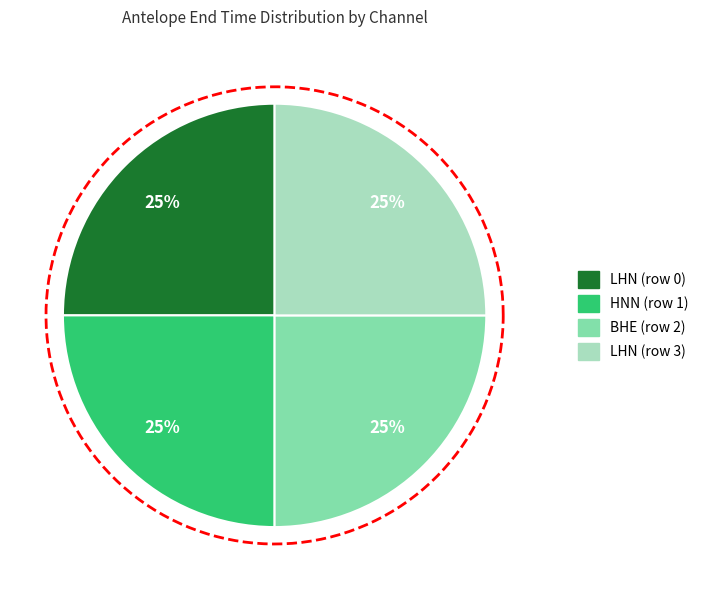

Is BHE (row 2) the majority of the pie?

No